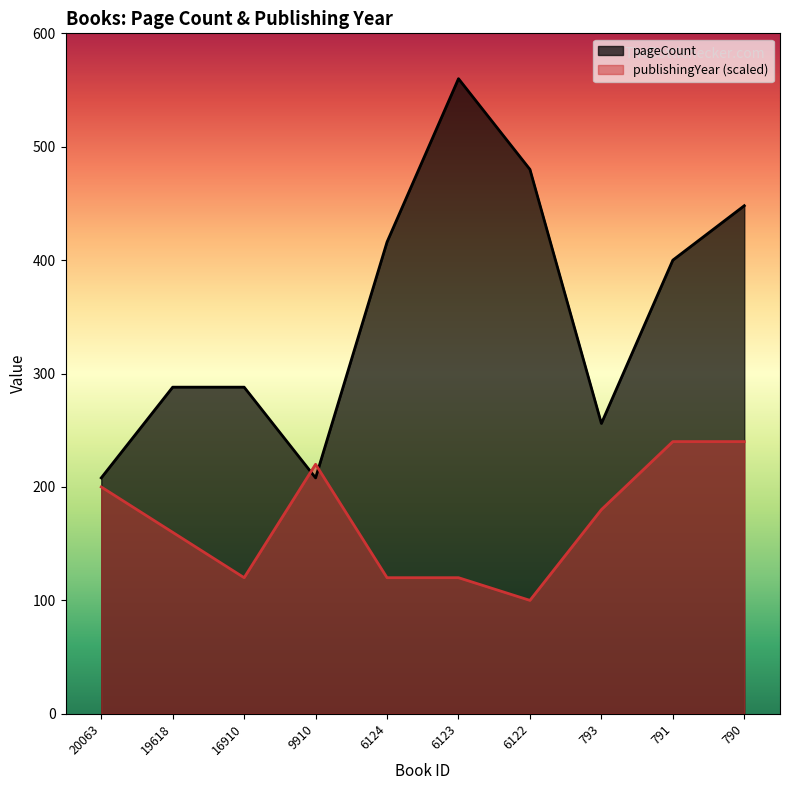

The publishingYear series shows 100 at 6122. True or false?

True